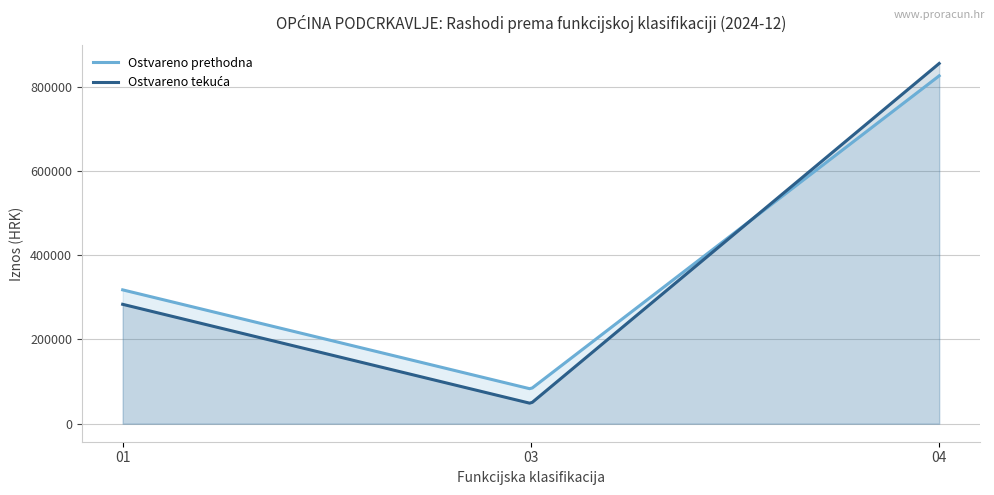

What is the minimum value shown in the chart?

48855.4